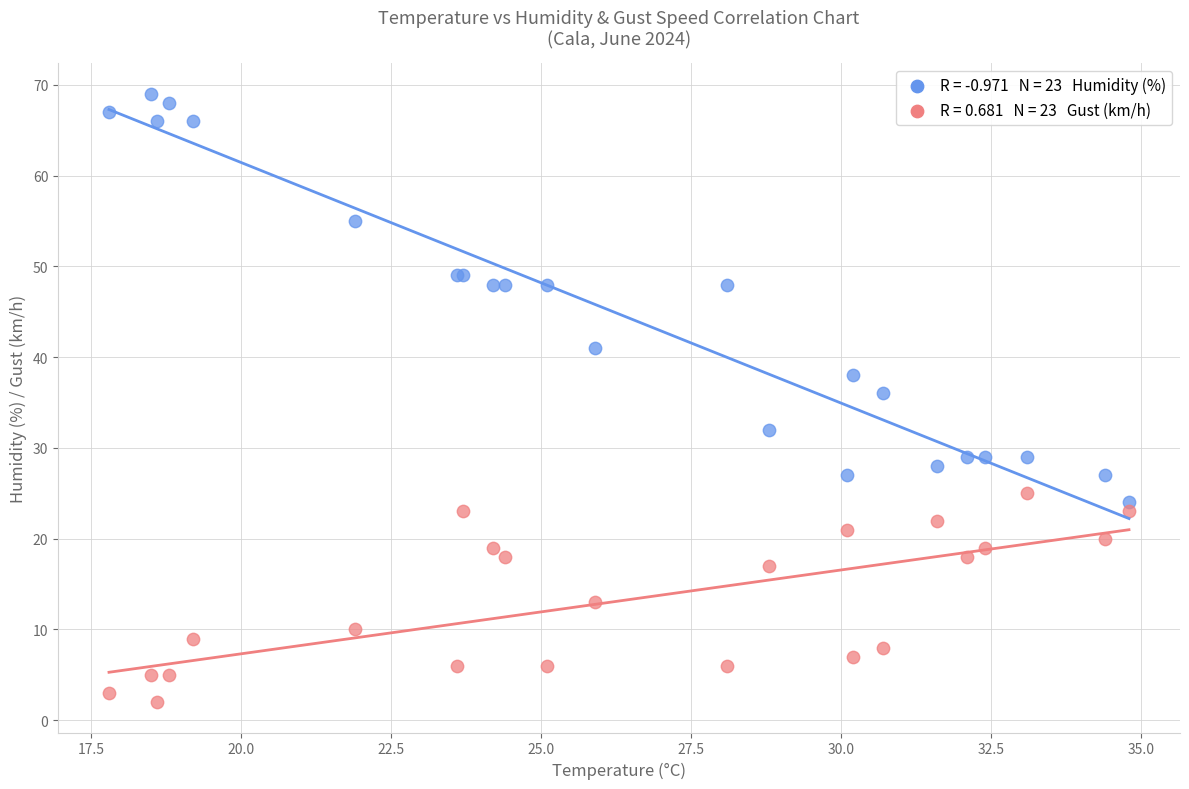

Across all series, what Y value is closest to 35?

36